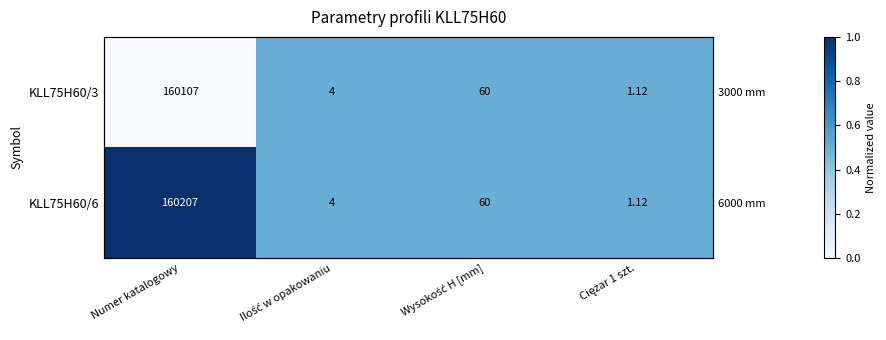

Rank the series at Ilość w opakowaniu from highest to lowest value.

KLL75H60/3, KLL75H60/6